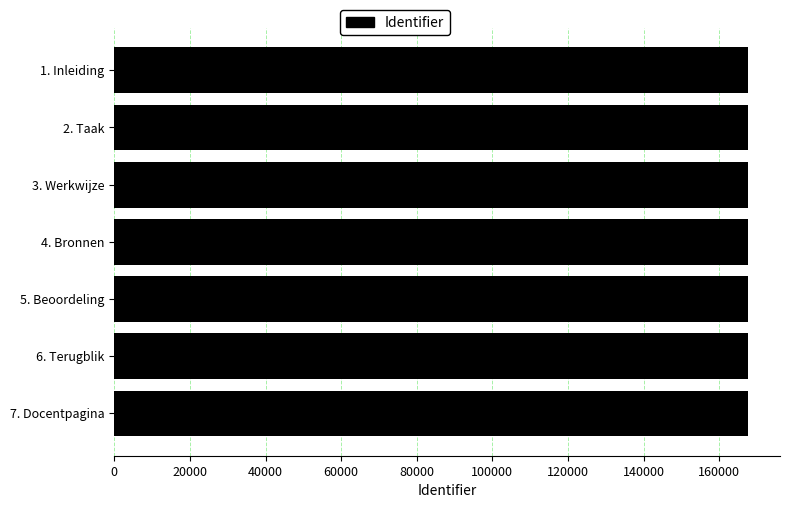

Is it true that the value at 7. Docentpagina is 237195?

False